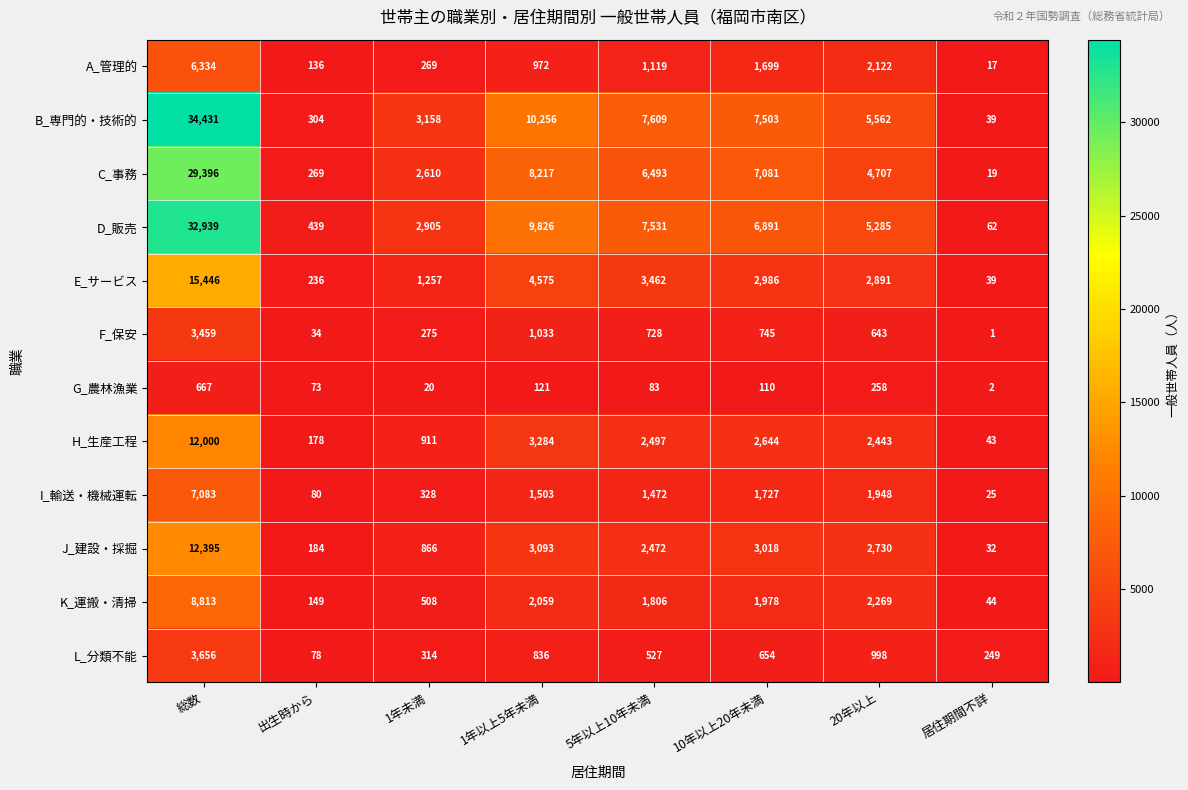

At which label does I_輸送・機械運転 first exceed 1503?

総数